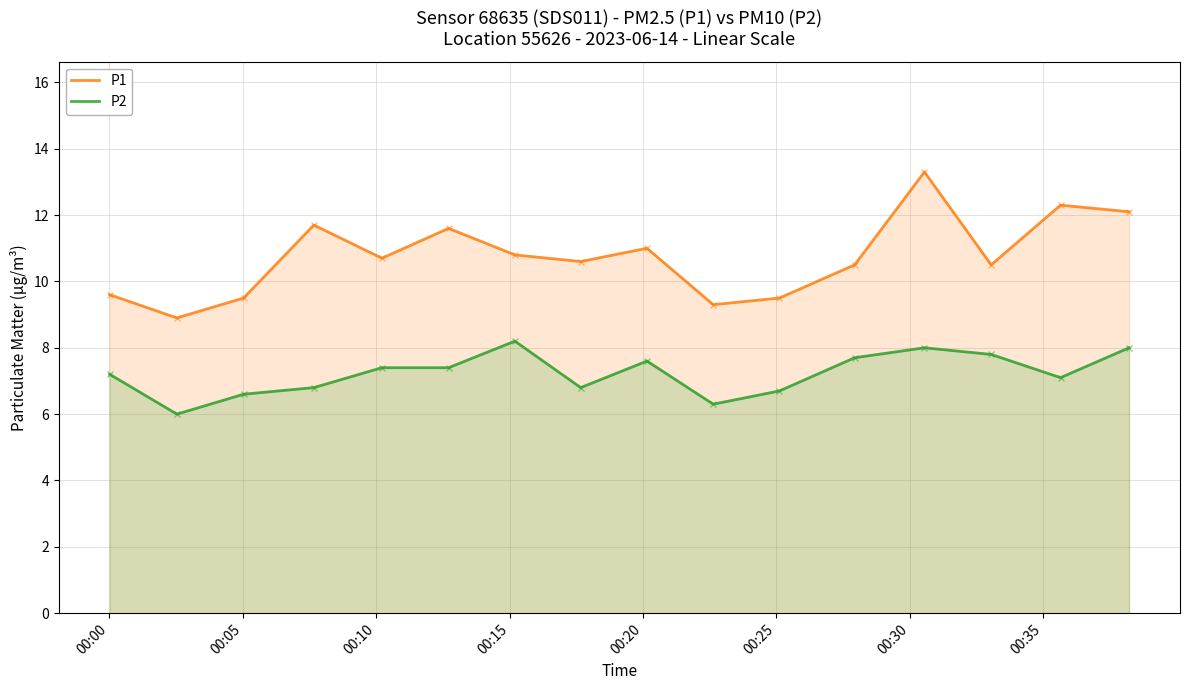

Which series has the largest range (max minus min)?

P1